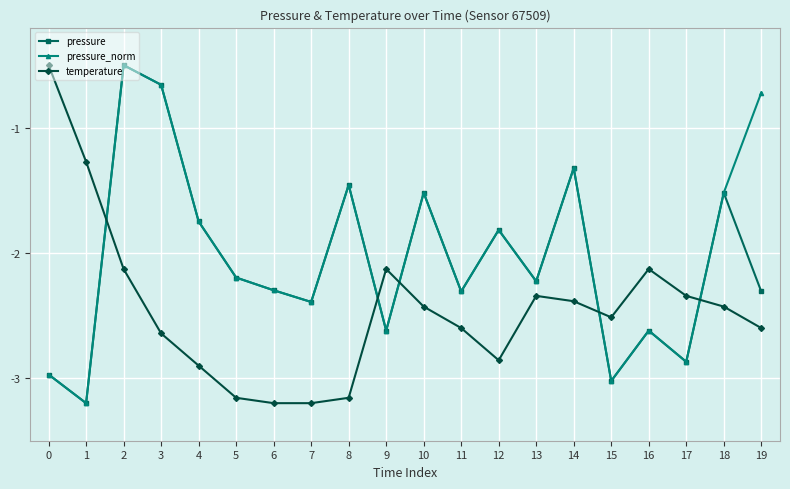

The temperature series shows -3.8 at 4. True or false?

False